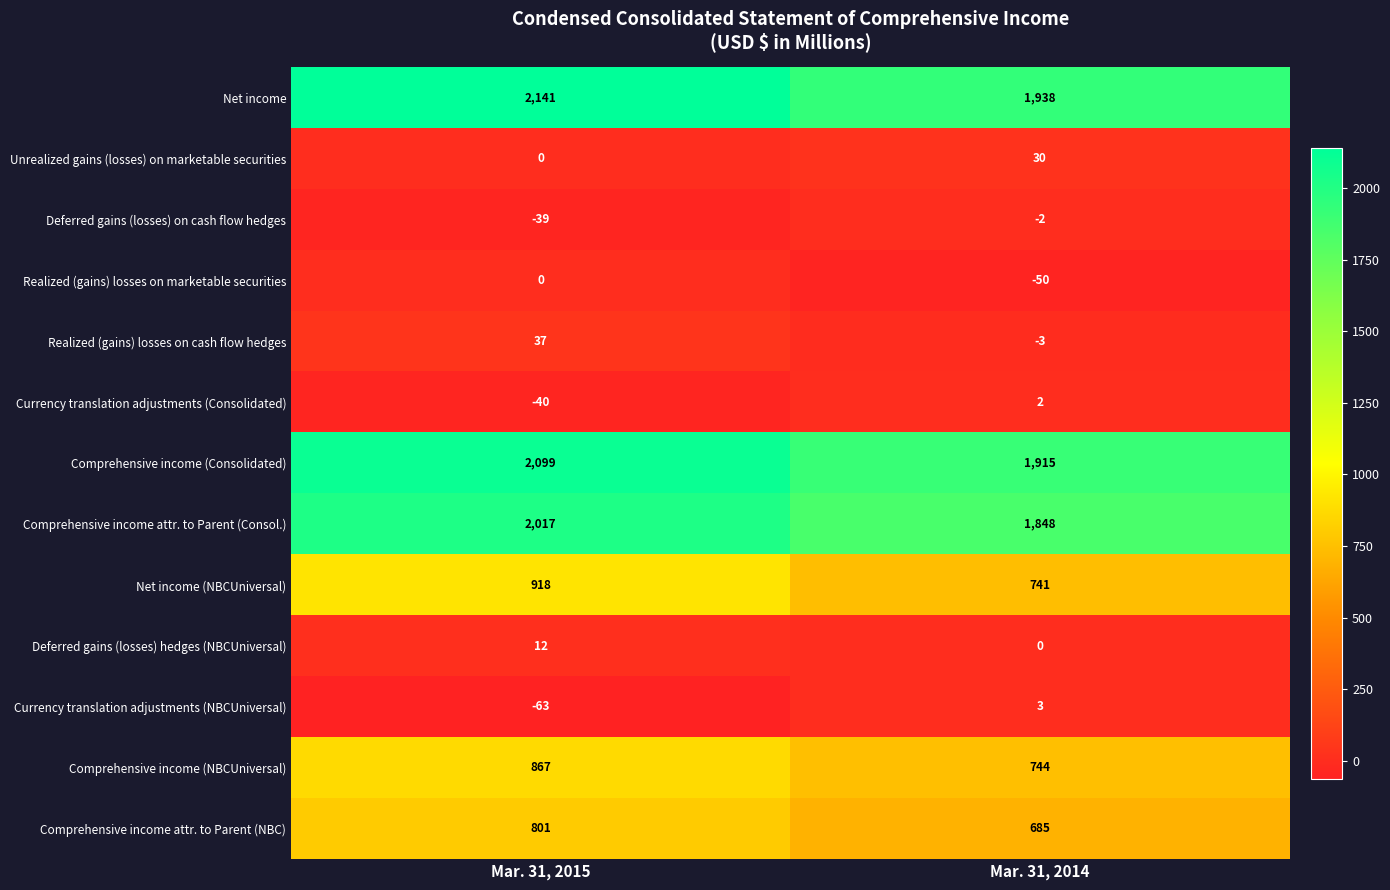

At how many categories does at least one series exceed 1044?

2